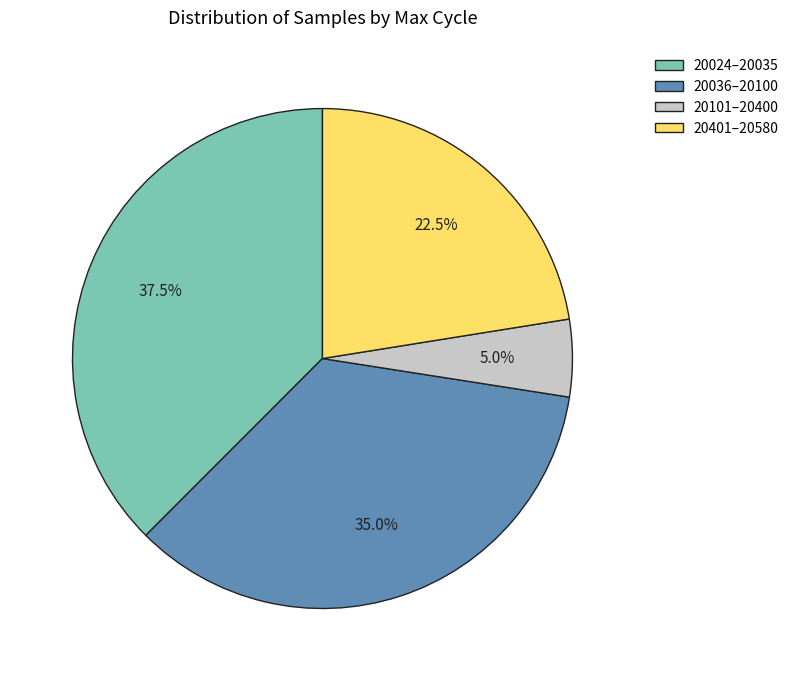

Does any single category account for the majority?

No